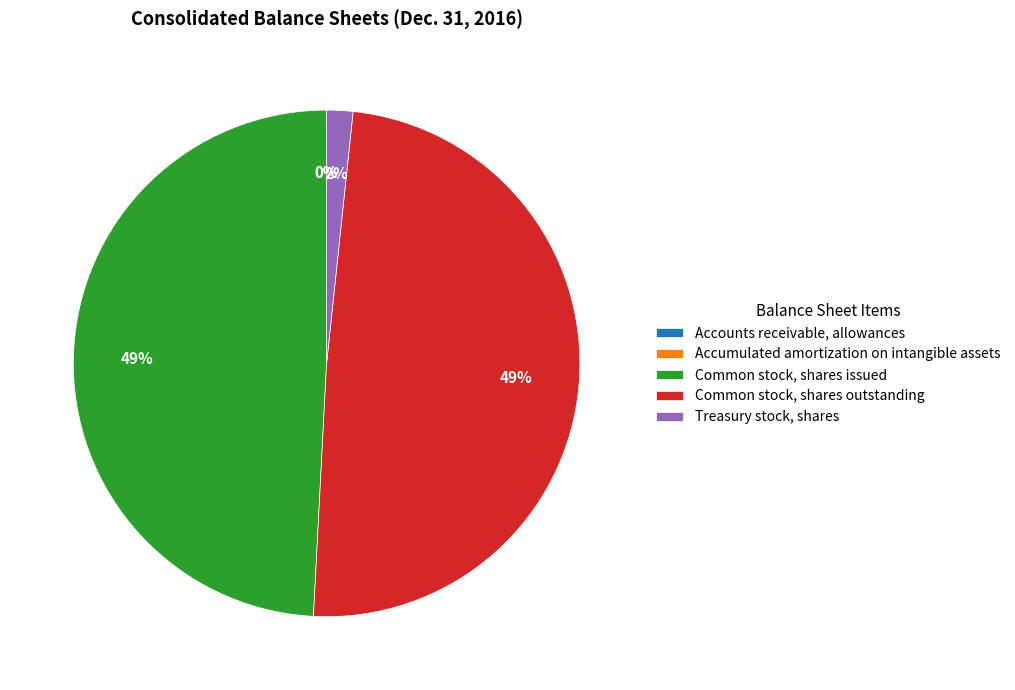

Do Common stock, shares issued and Treasury stock, shares together represent more than half of the pie?

Yes